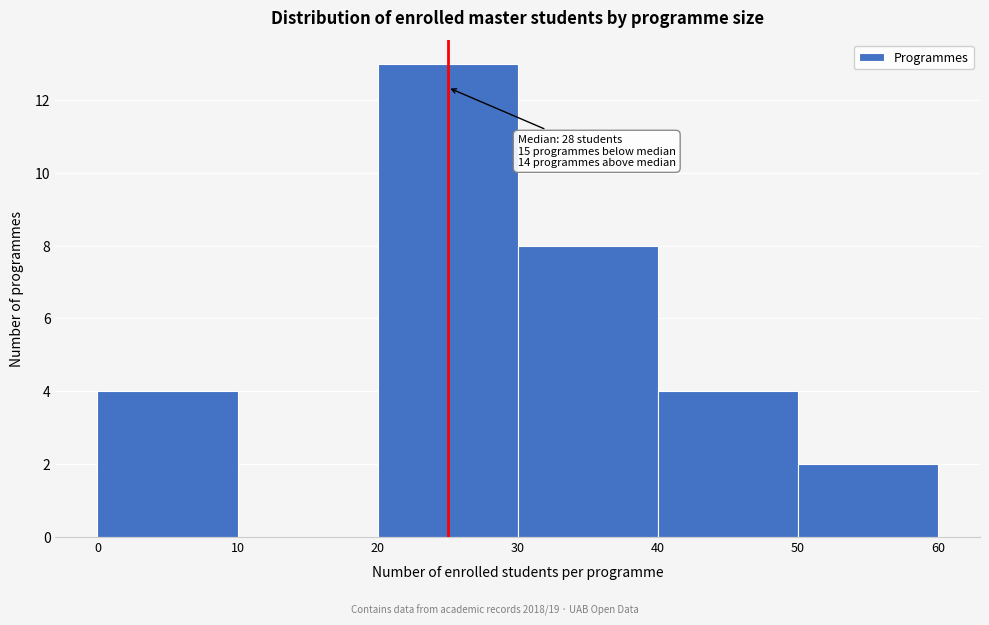

Which range on the x-axis has the tallest bar?

20 to 30